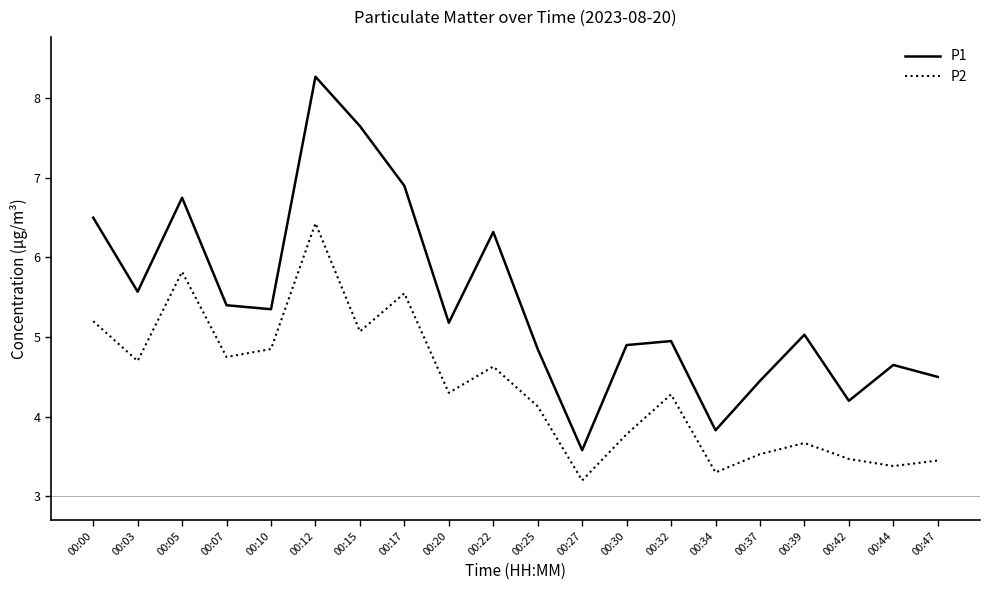

At how many categories does at least one series exceed 4?

18